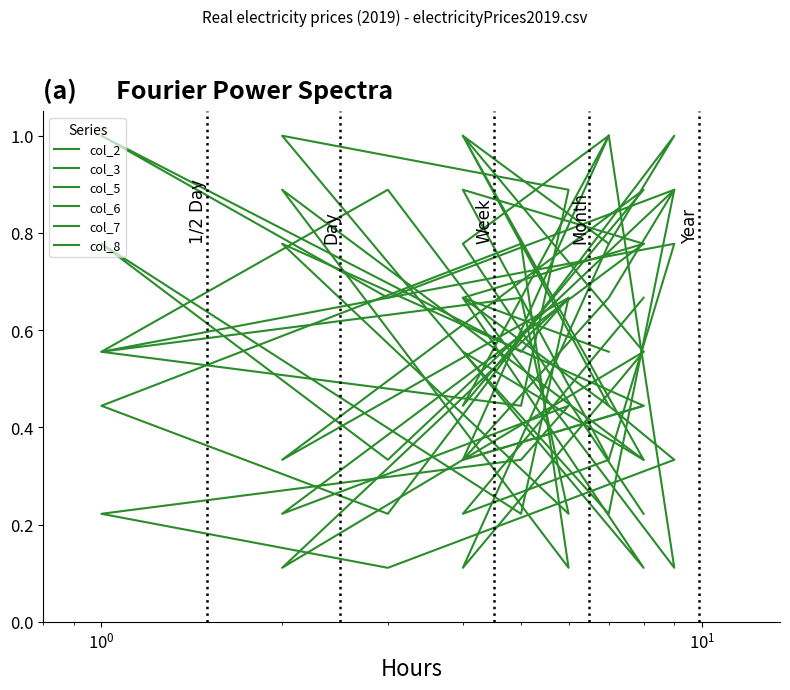

What is the value of the col_6 point at the 4th from the left?

0.1